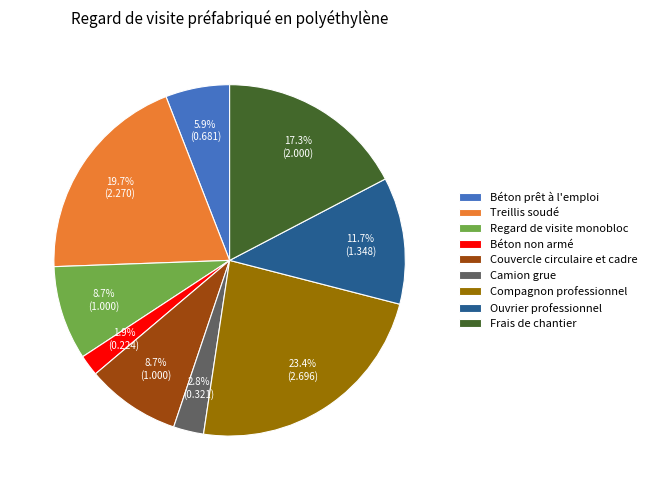

Is Treillis soudé the majority of the pie?

No